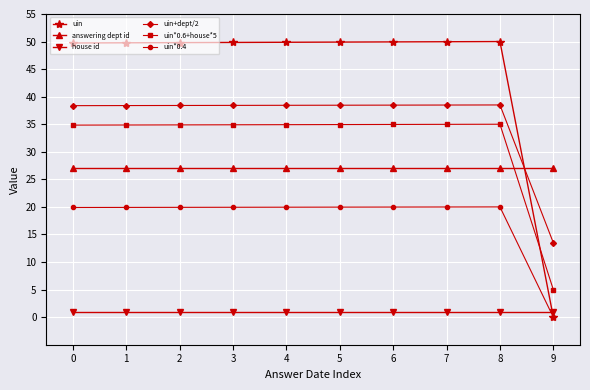

What is the value of the uin*0.4 point at the 6th from the left?

20.0